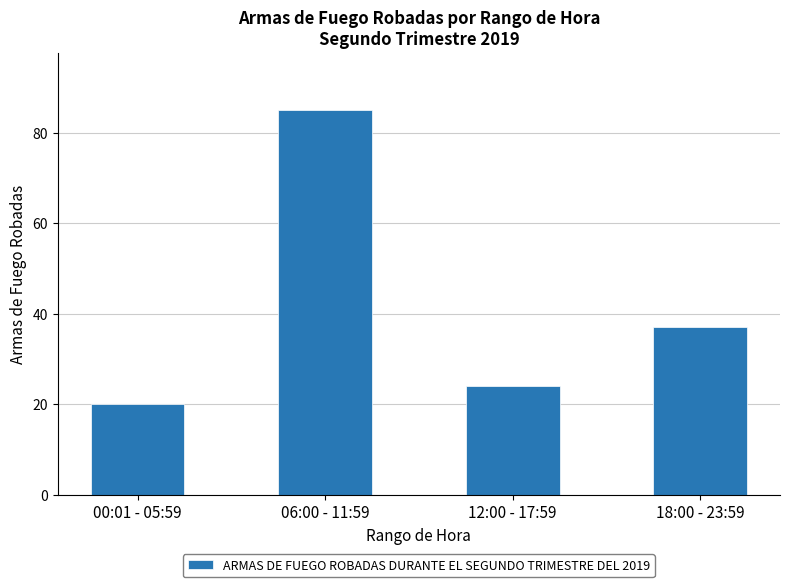

What is the sum of the values at 18:00 - 23:59 and 00:01 - 05:59?

57